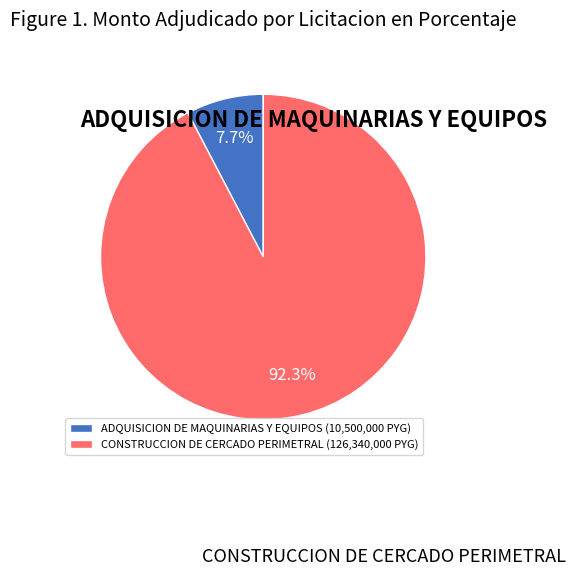

What is the total percentage of ADQUISICION DE MAQUINARIAS Y EQUIPOS and CONSTRUCCION DE CERCADO PERIMETRAL?

100.0%